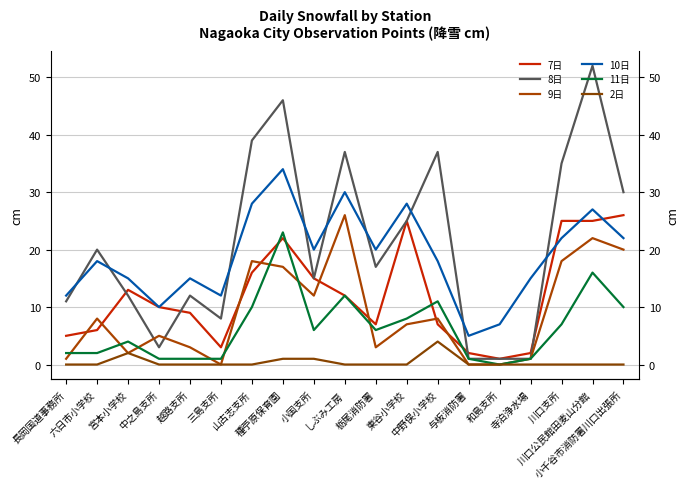

True or false: 7日 has more than 2 interior local peaks.

True